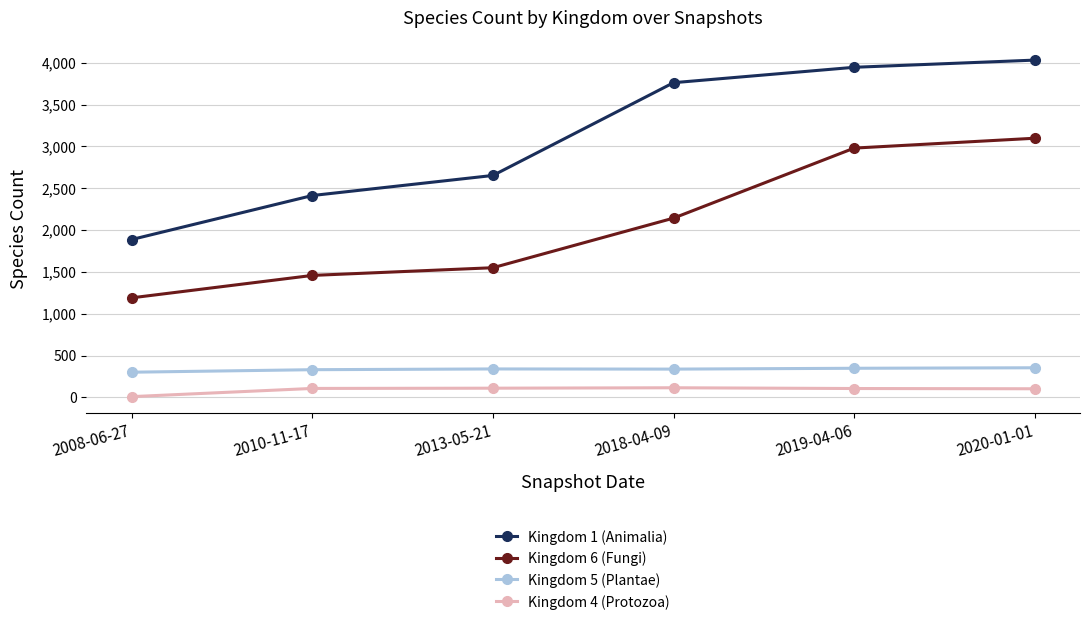

What is the minimum value shown in the chart?

9